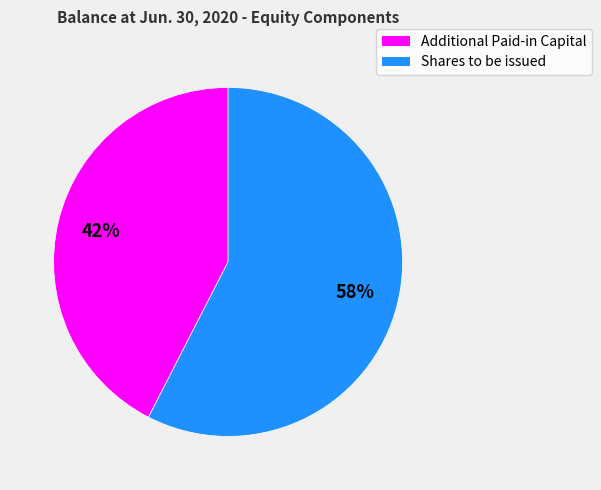

To the nearest percent, what is the average slice percentage?

50%